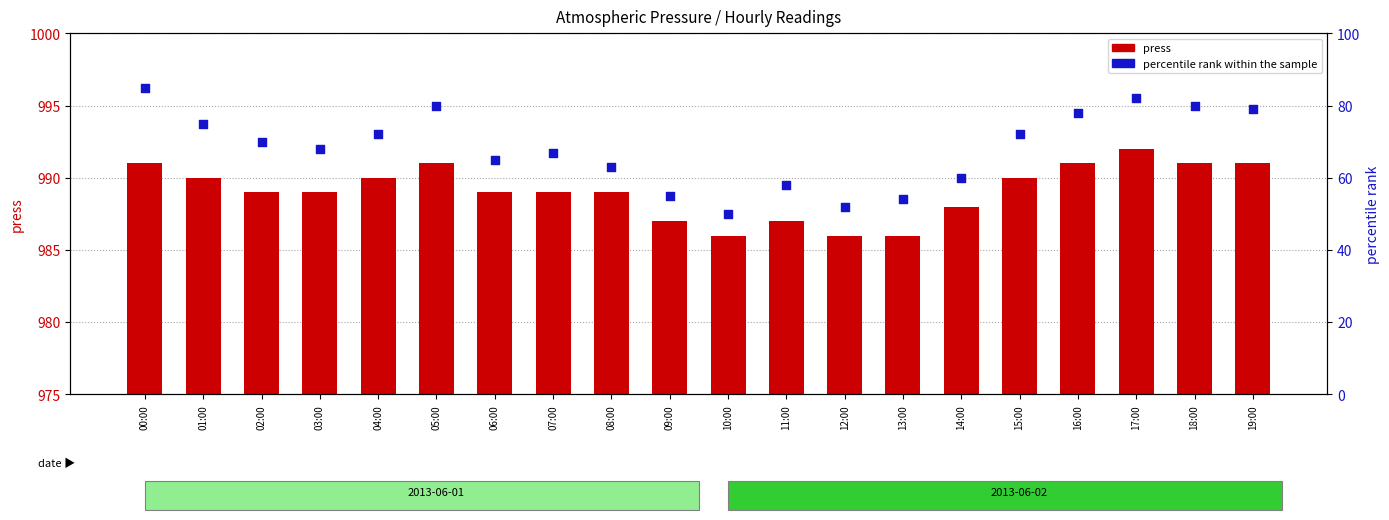

Is the value of percentile rank within the sample at 04:00 greater than the value of press at 15:00?

No